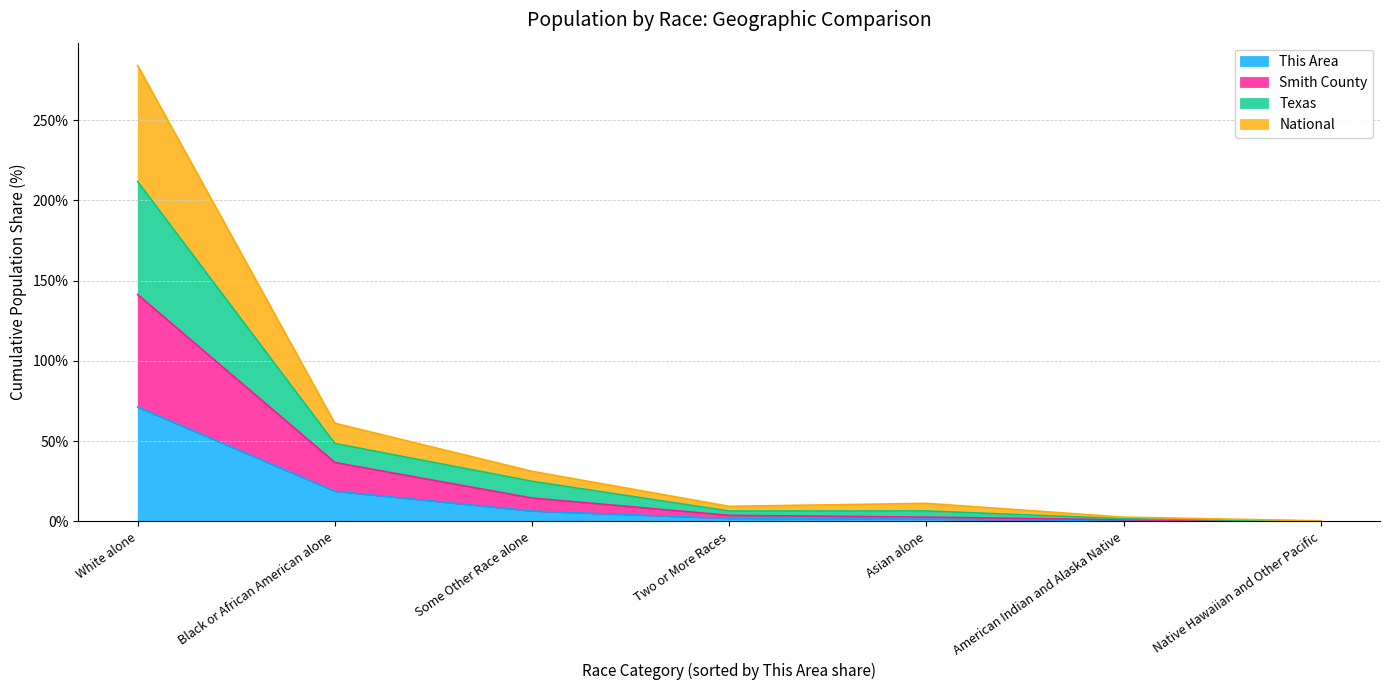

Does the chart have visible grid lines?

Yes